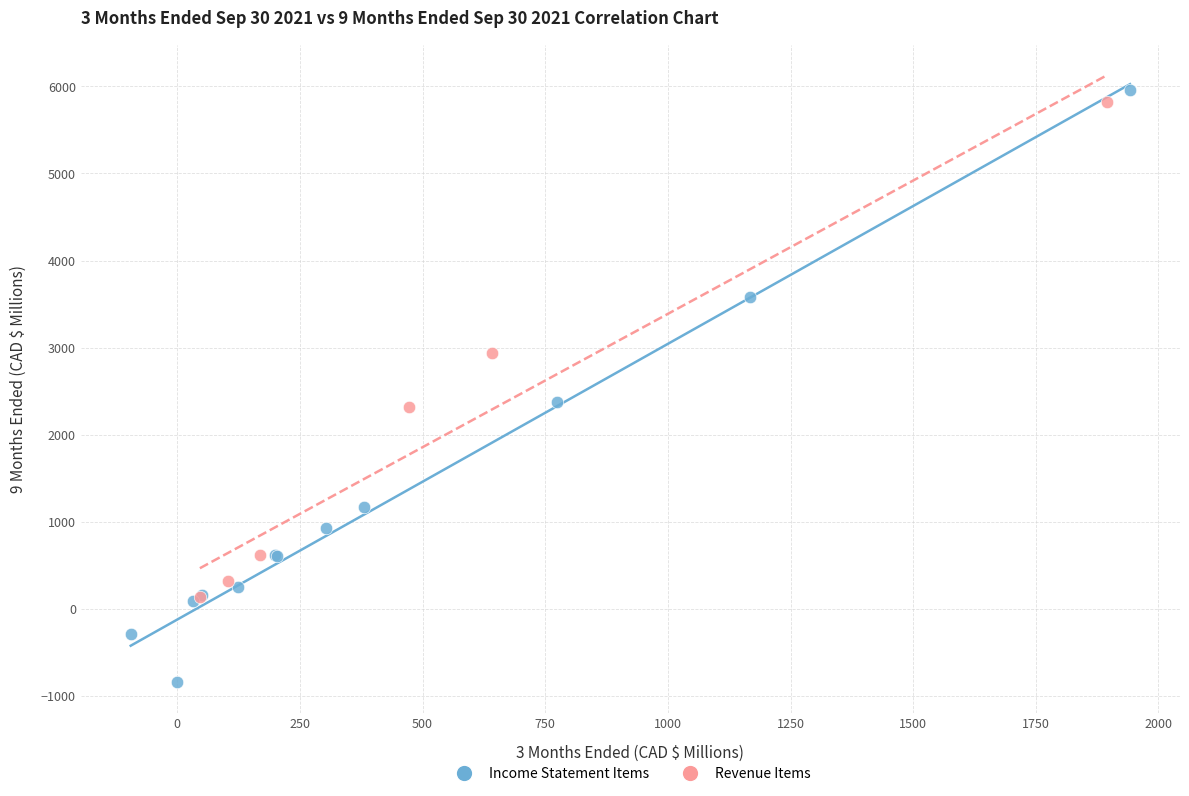

What are all the series names shown in the legend?

Income Statement Items, Revenue Items